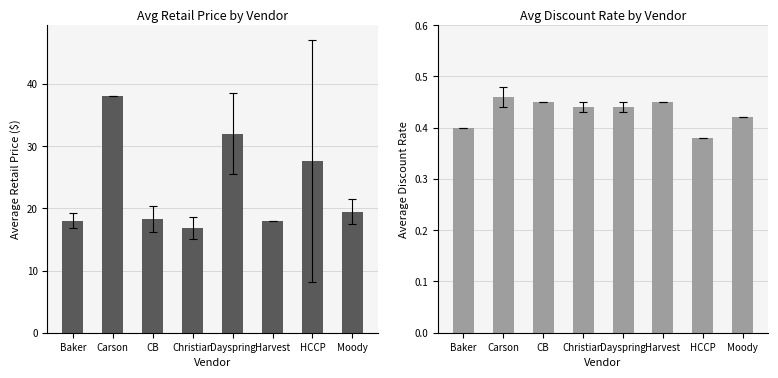

At Christian, list the series in order from largest to smallest.

Avg Retail Price ($), Avg Discount Rate